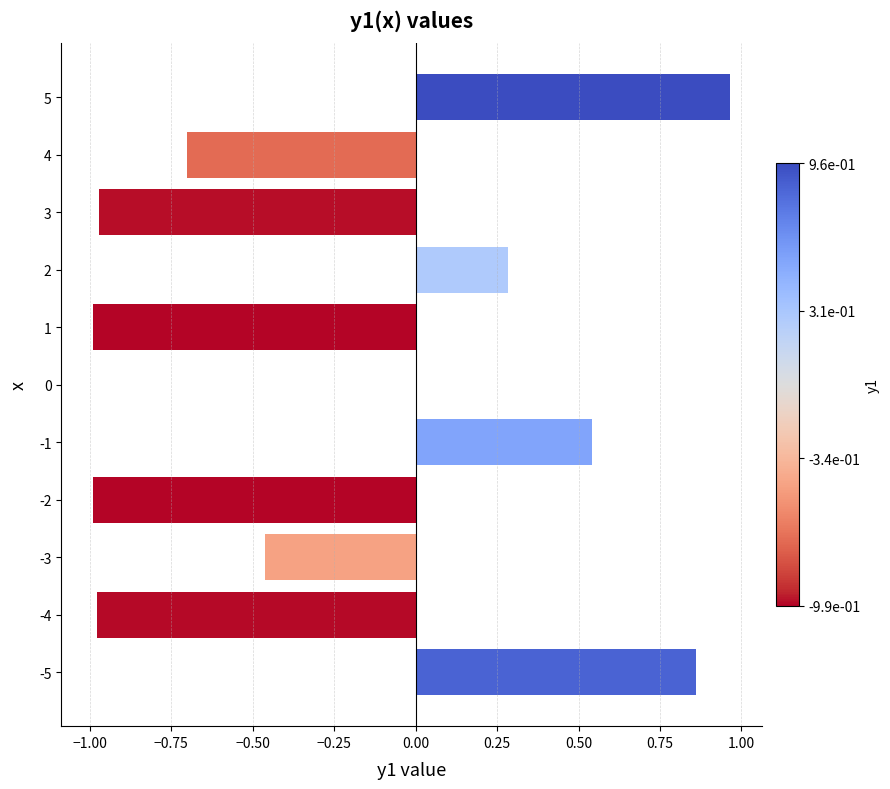

Does the chart contain stacked bars?

No